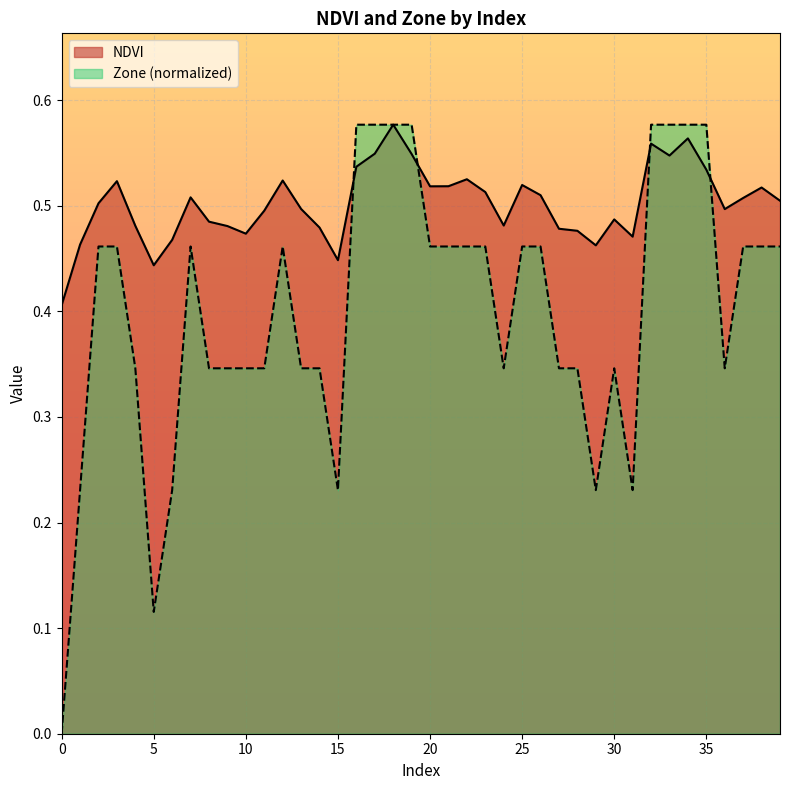

What is the maximum value for NDVI?

0.6